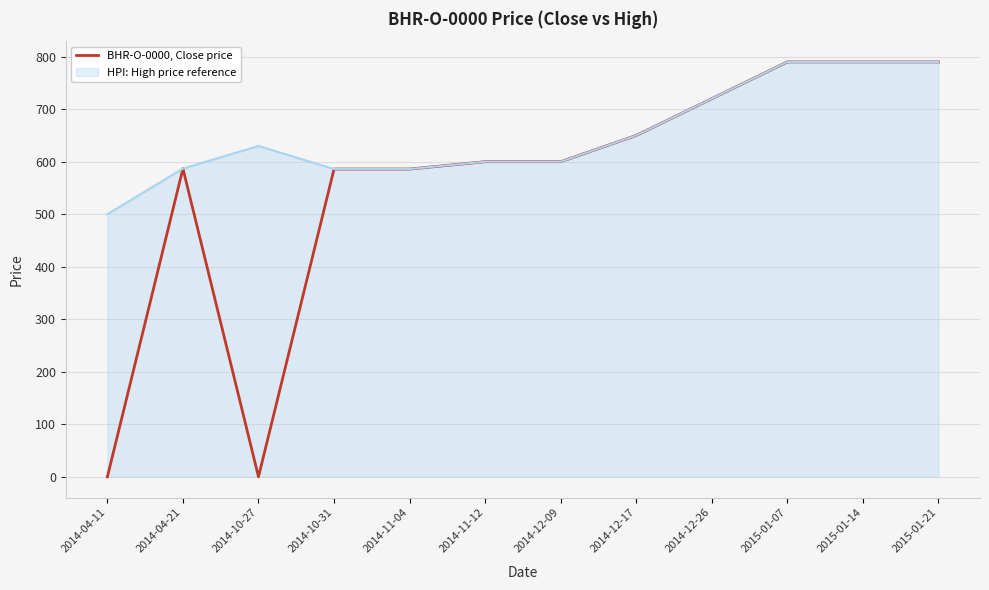

How many lines are shown in the chart?

1